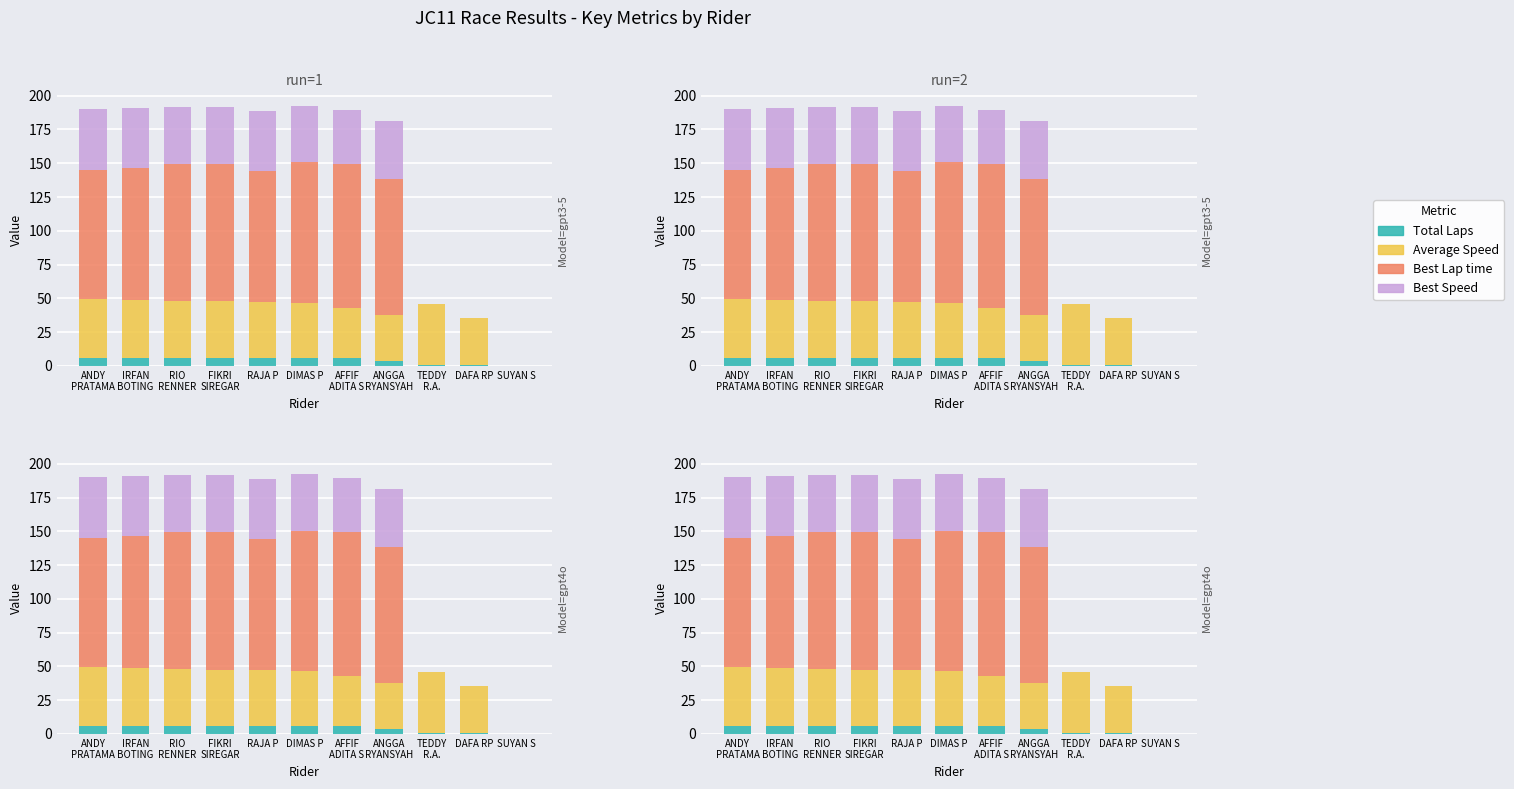

What is the value of the Average Speed bar at the 8th from the left?

33.8